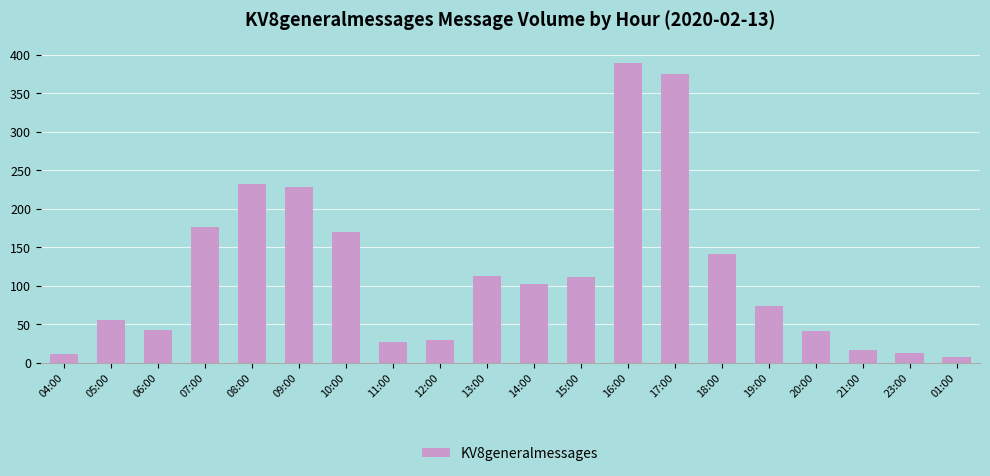

At which label does the data first exceed 102?

07:00